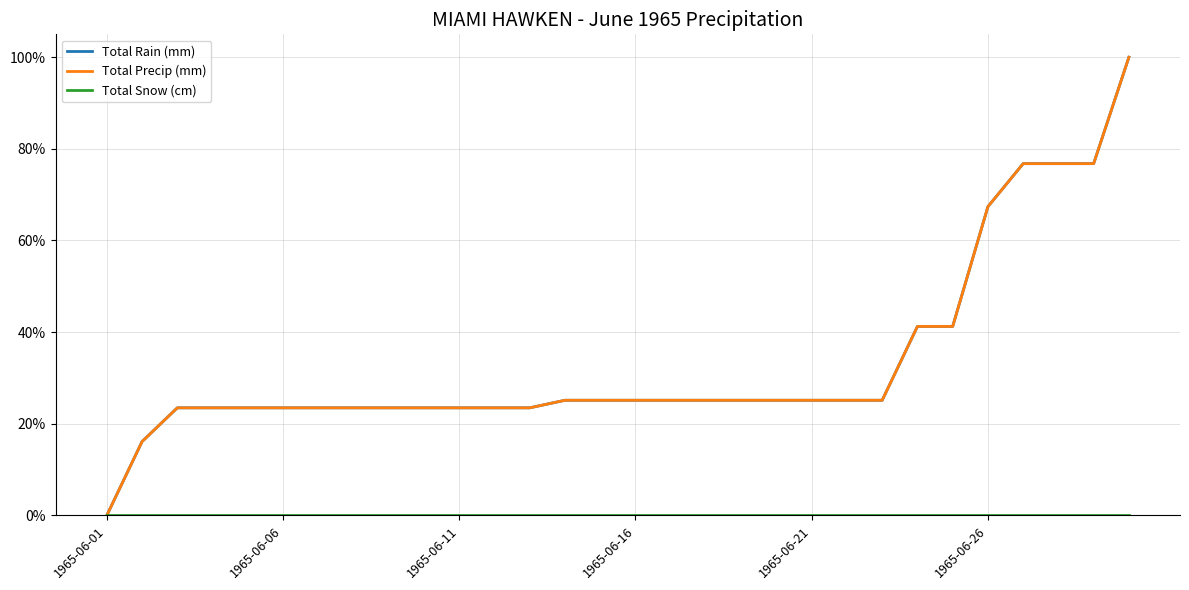

At how many categories does at least one series exceed 0?

29